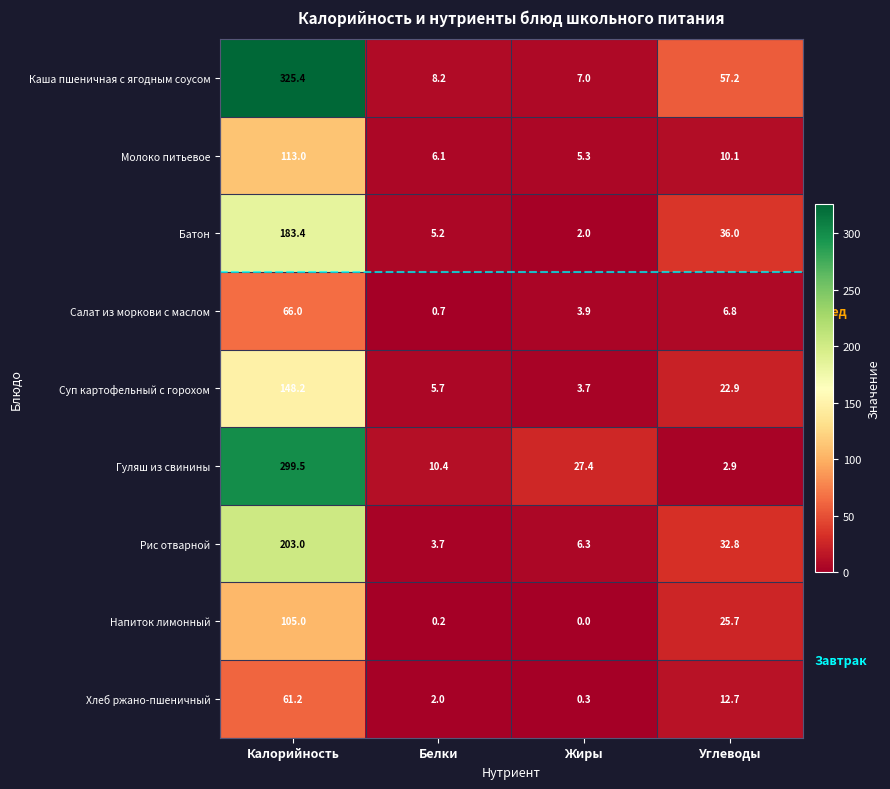

What is the total value across all series at Белки?

42.2